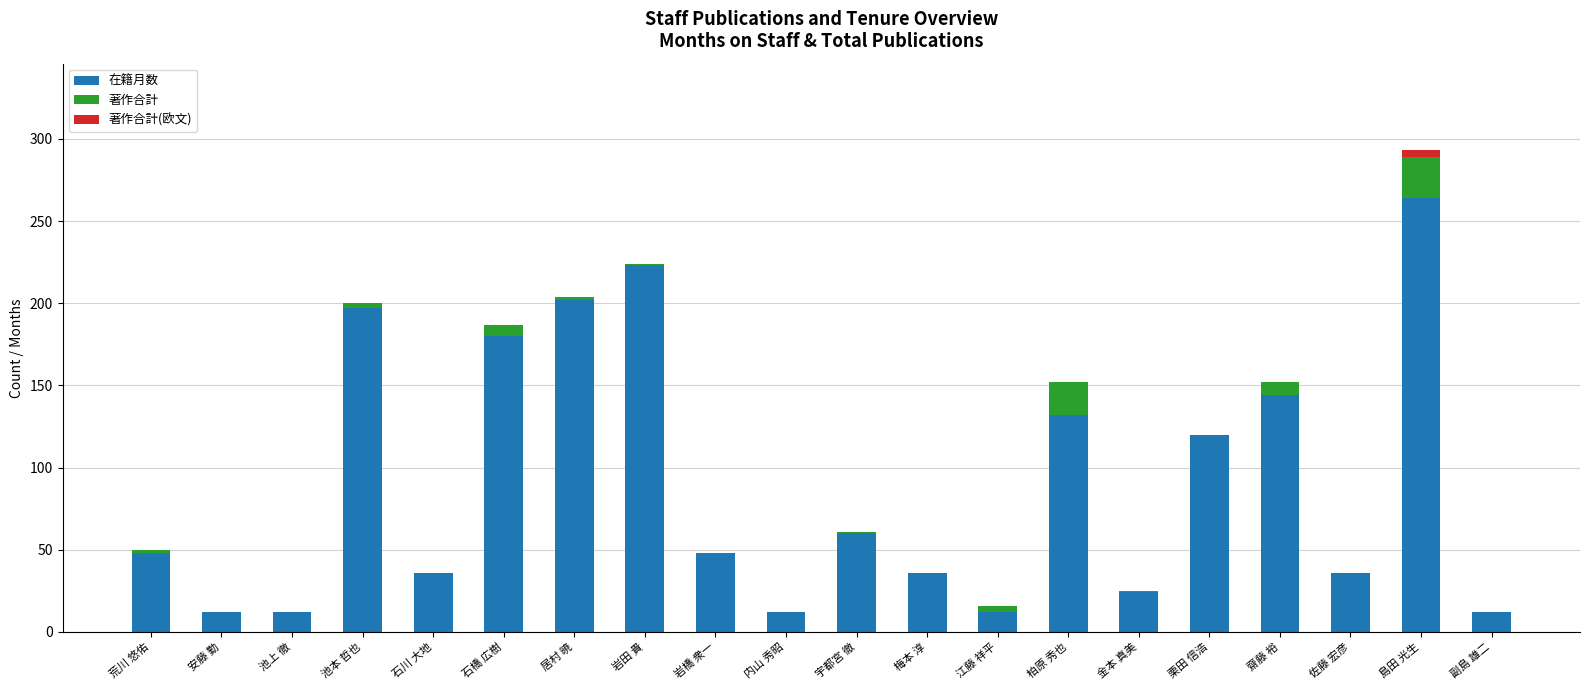

True or false: 在籍月数 has a value of 223 at 岩田 貴.

True